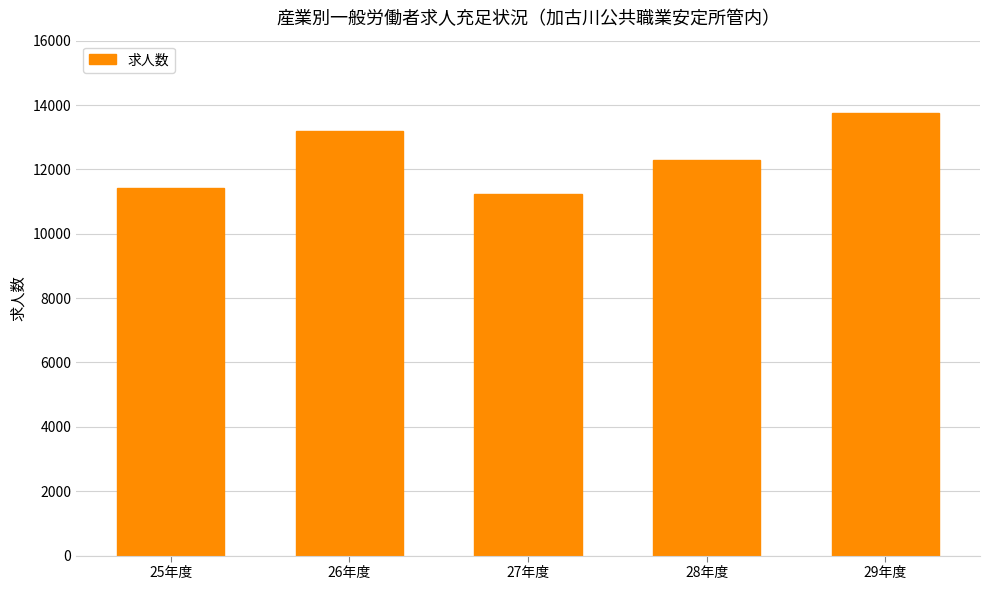

Reading right to left, list all the values displayed in this chart.

13757	12292	11240	13182	11432